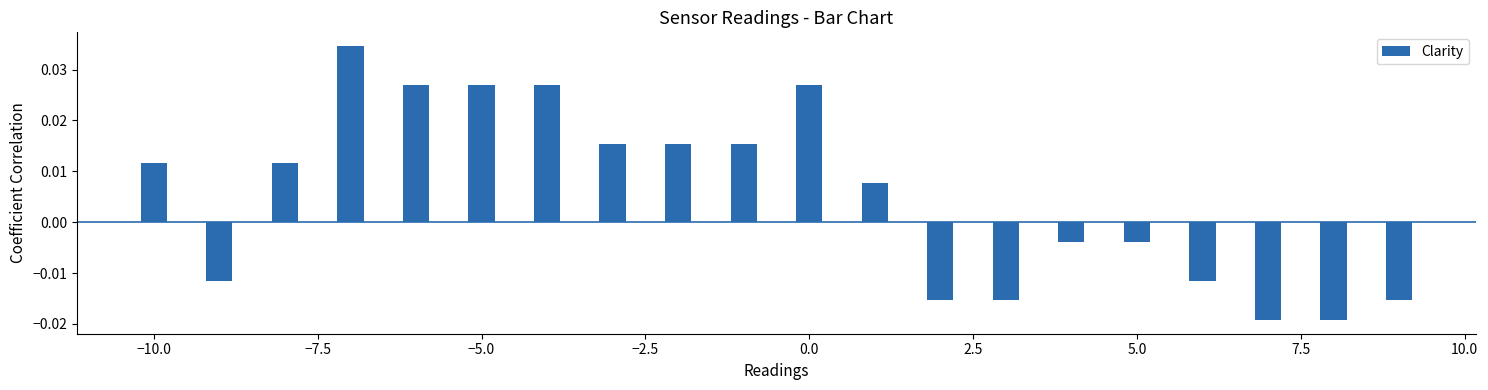

How many distinct data groups are displayed?

1